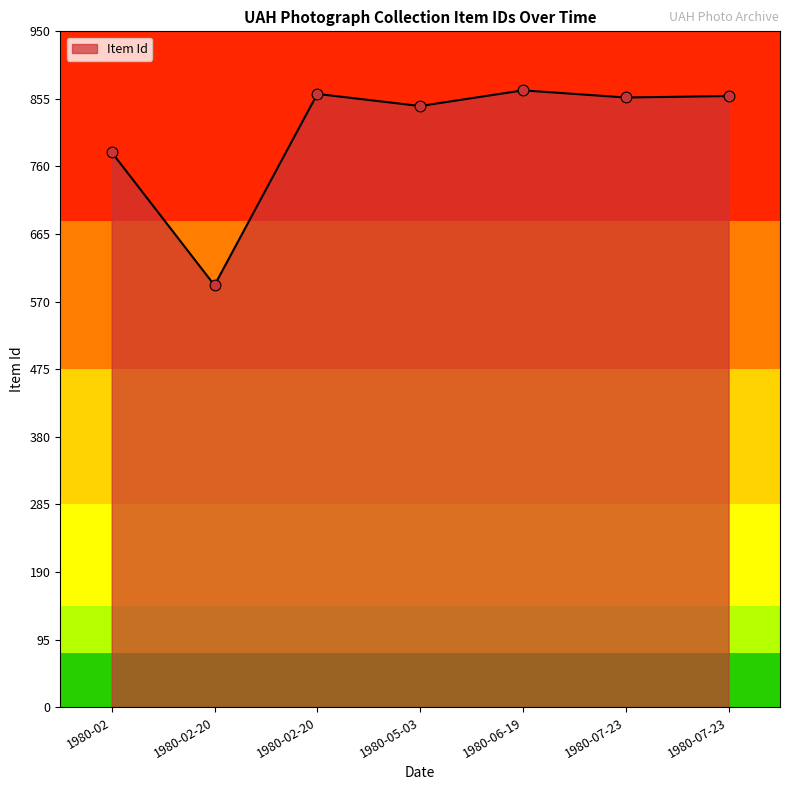

Which has a higher value, 1980-02 or 1980-07-23?

1980-07-23